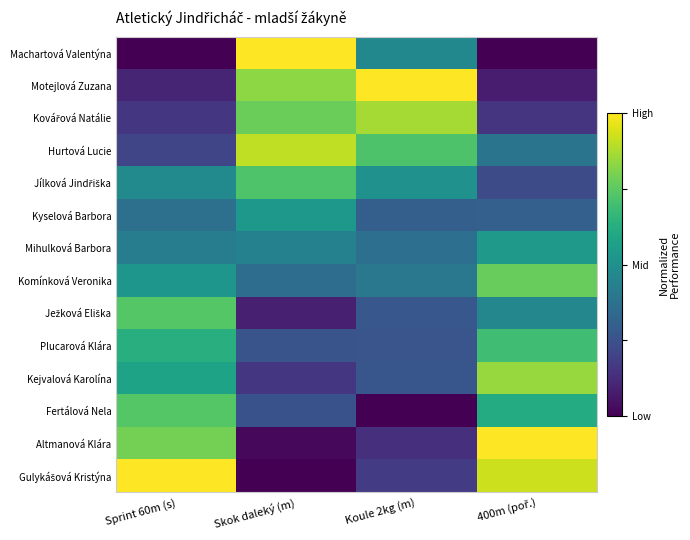

What is the spread (max minus min) of values at Koule 2kg (m)?

1.0